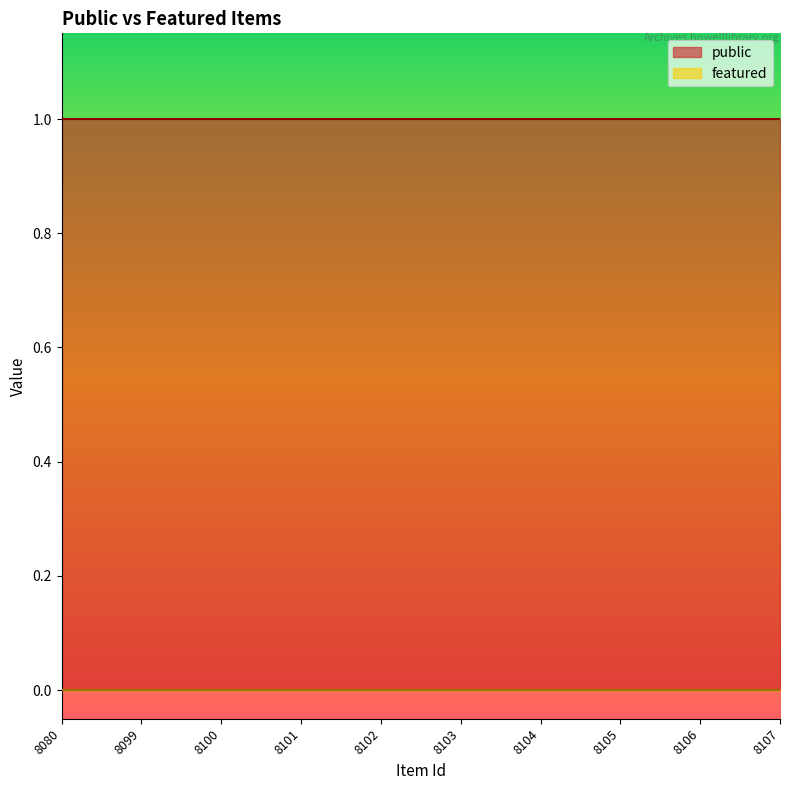

Rank the categories by featured value from lowest to highest.

8080, 8099, 8100, 8101, 8102, 8103, 8104, 8105, 8106, 8107